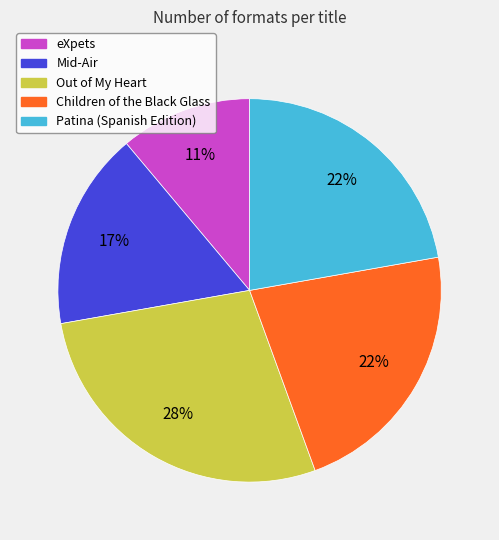

To the nearest percent, what is the difference between the largest and smallest slice percentages?

17%